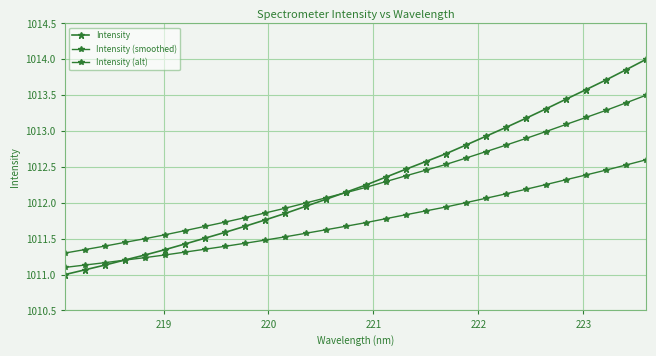

Count the number of data series in this chart.

3